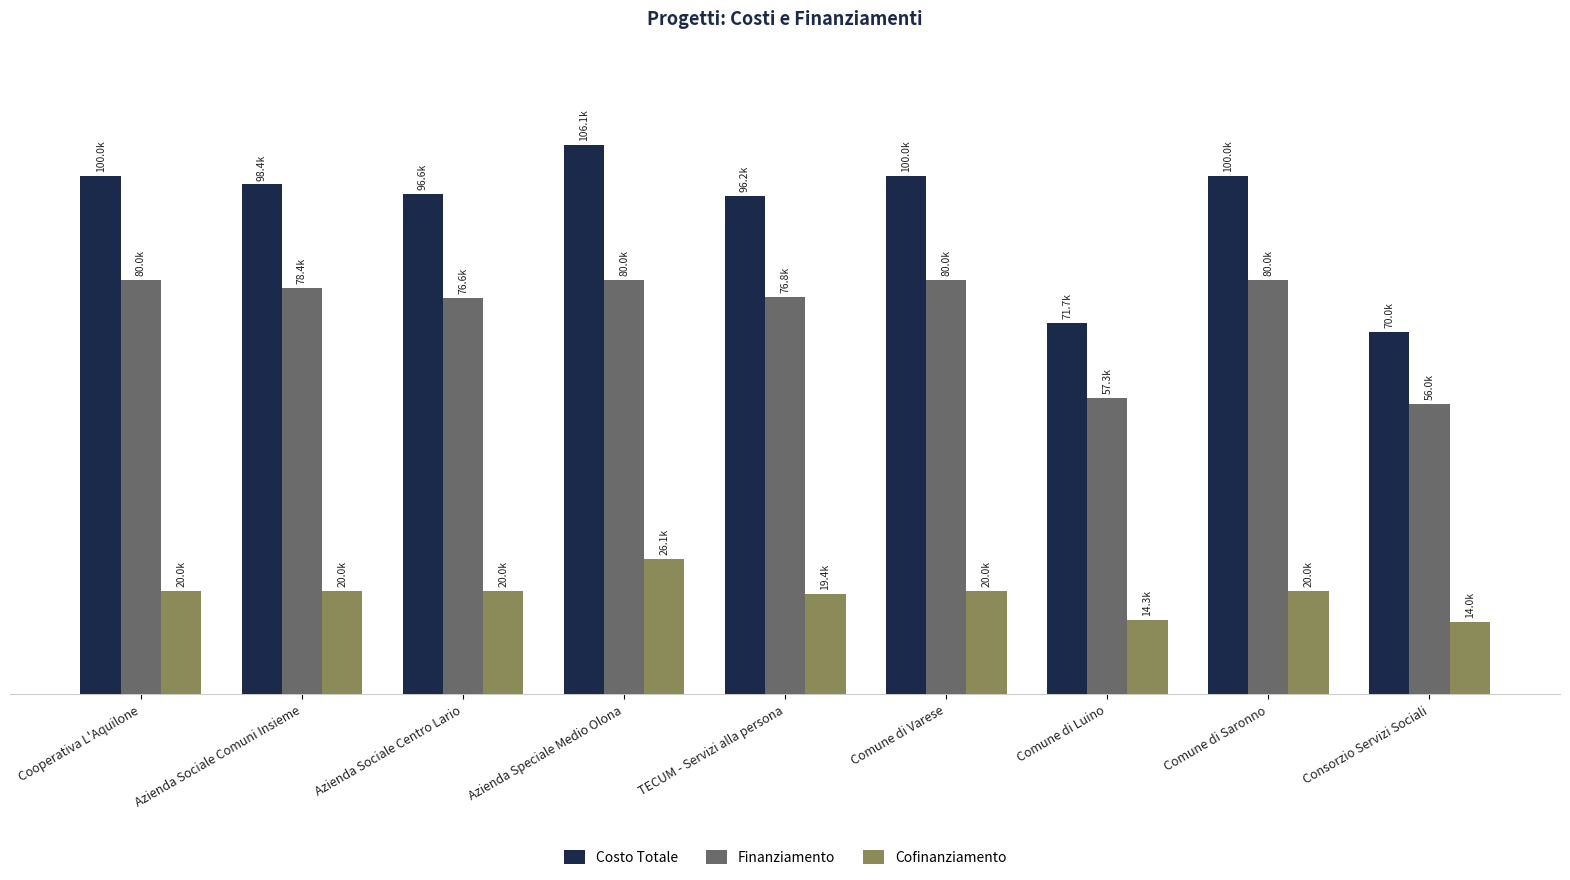

At which label is Costo Totale closest to 88069?

TECUM - Servizi alla persona